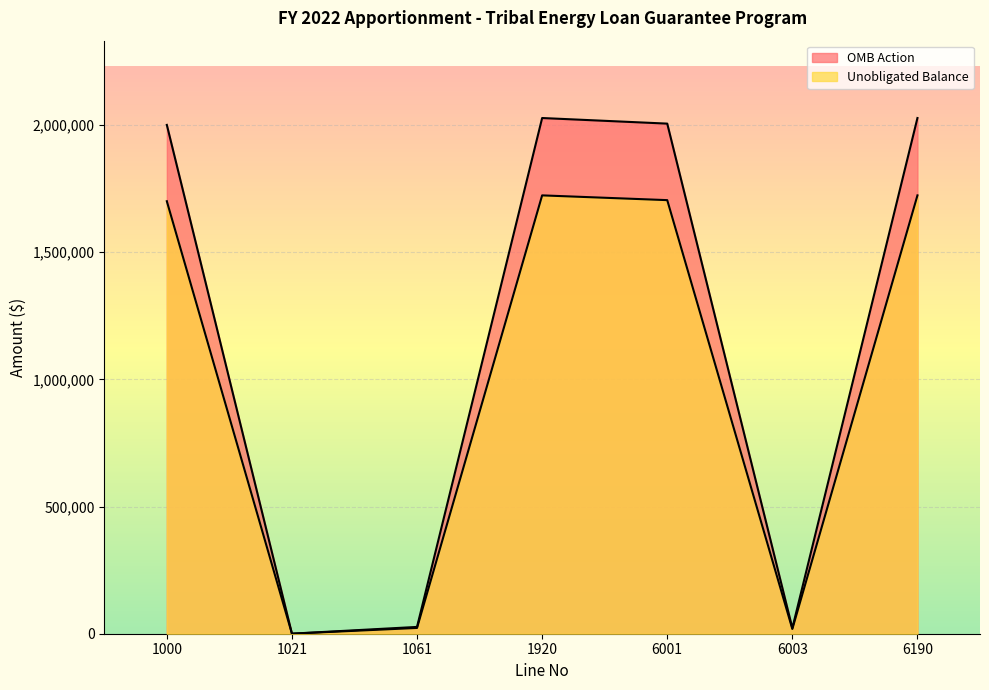

Which has a higher value, 1021 or 6001?

6001